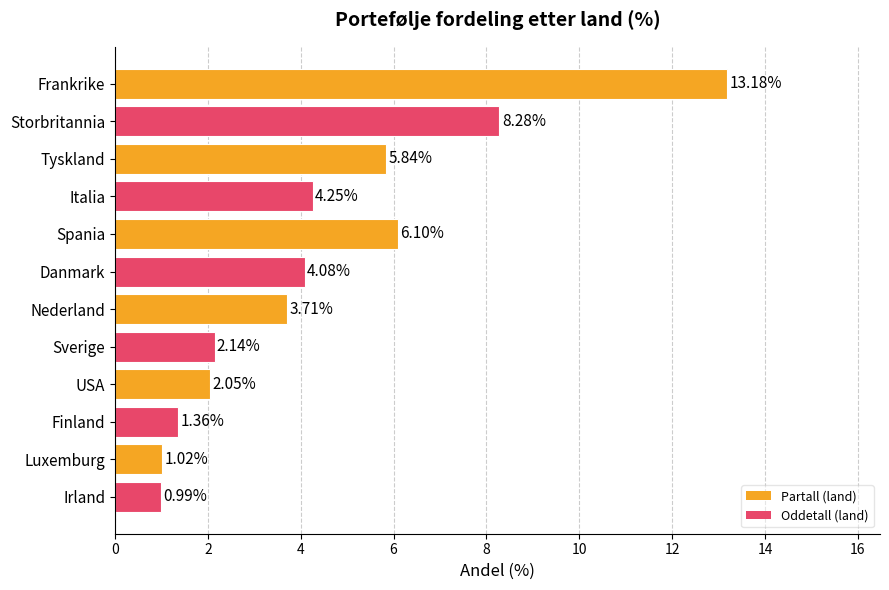

Approximately how many times larger is the value at Tyskland compared to Nederland?

1.6